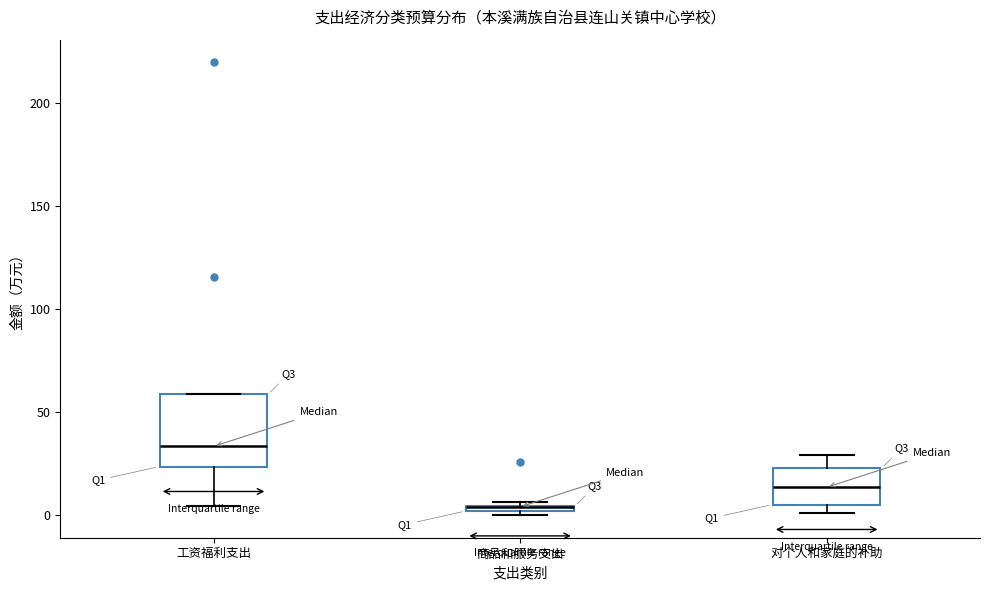

Where is the lower edge of the box for 商品和服务支出 on the y-axis? The values are not printed on the chart, so give them approximately, as read against the axis.

0